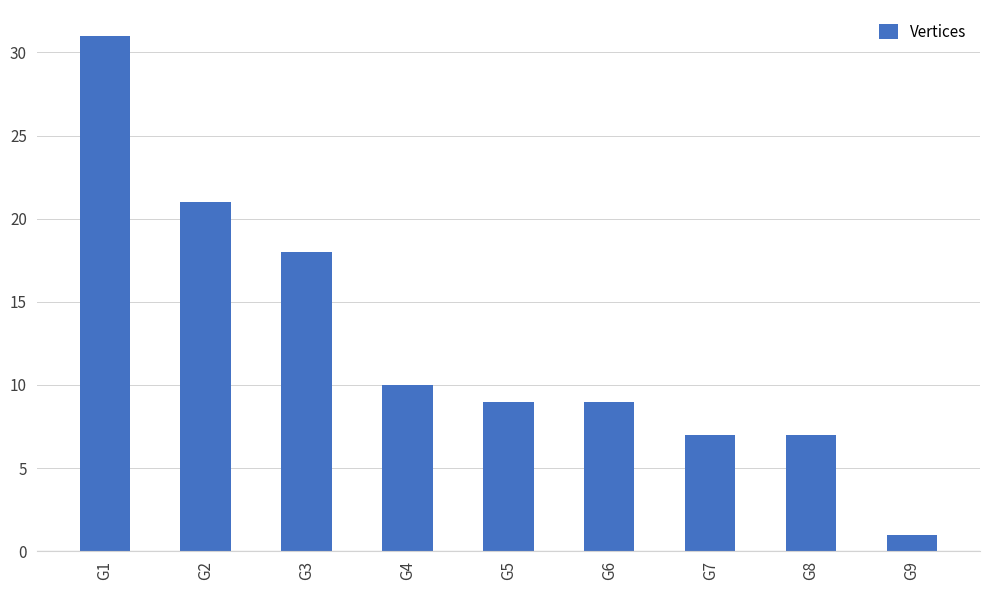

Reading left to right, list all the values displayed in this chart.

31	21	18	10	9	9	7	7	1